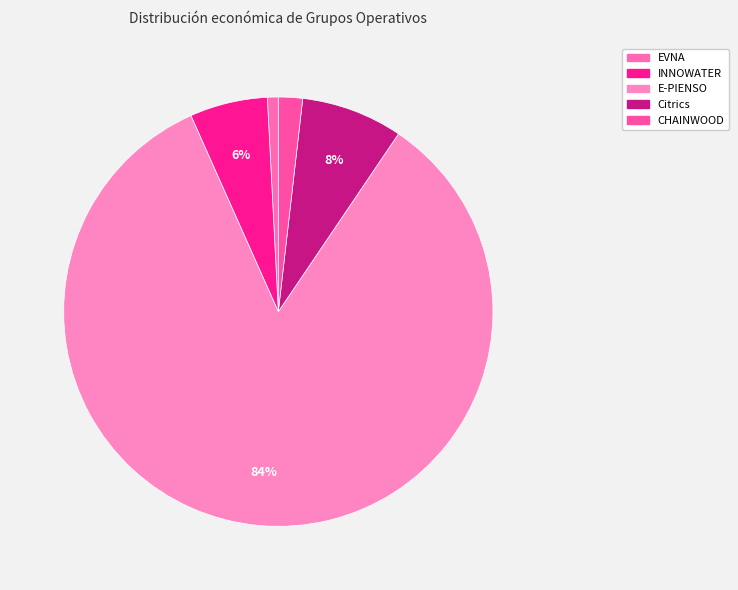

To the nearest percent, what is the difference between the EVNA and Citrics slice percentages?

7%